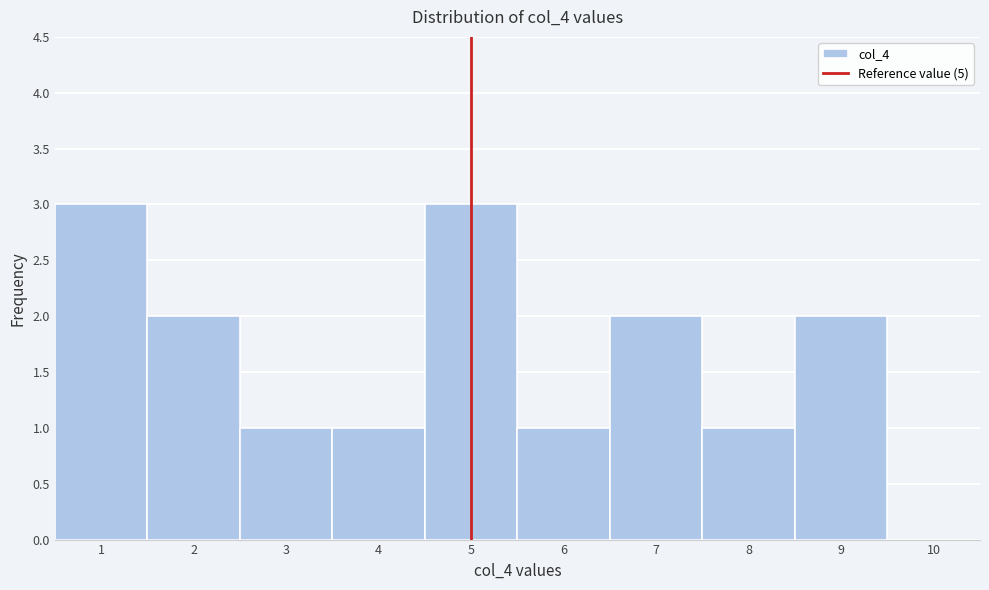

Reading left to right, transcribe this chart: for each bar, give the range it covers on the x-axis and its height. The values are not printed on the chart, so give them approximately, as read against the axis.

0.5 to 1.5: 3
1.5 to 2.5: 2
2.5 to 3.5: 1
3.5 to 4.5: 1
4.5 to 5.5: 3
5.5 to 6.5: 1
6.5 to 7.5: 2
7.5 to 8.5: 1
8.5 to 9.5: 2
9.5 to 10.5: 0